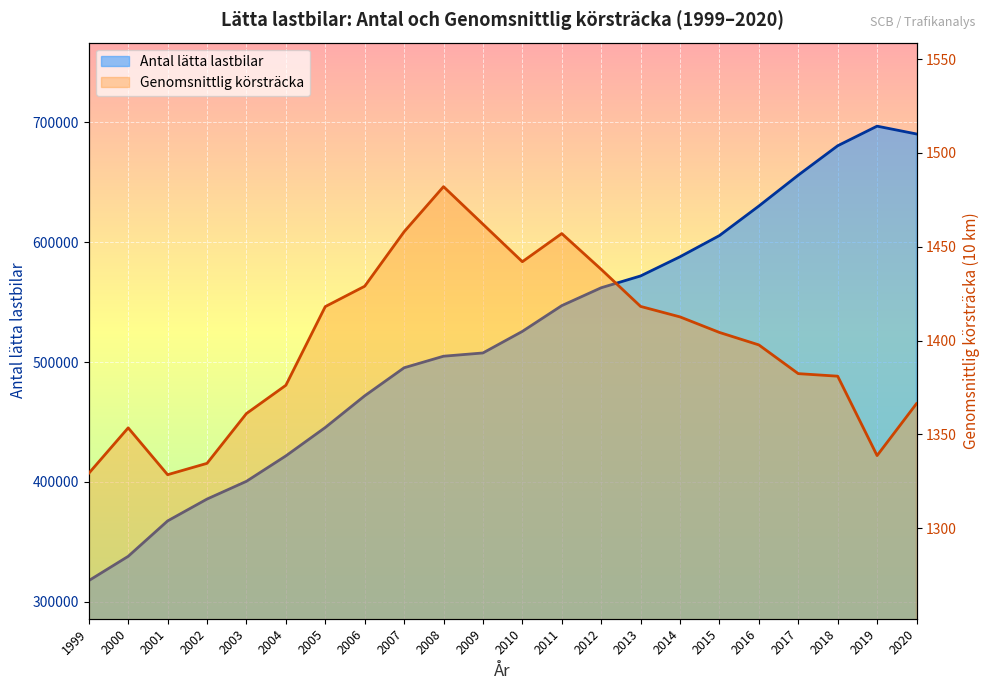

Reading left to right, extract all data points from this chart.

Antal lätta lastbilar: 1999=317665.0	2000=337939.0	2001=367472.0	2002=385708.0	2003=400511.0	2004=421708.0	2005=445394.0	2006=471809.0	2007=495214.0	2008=504850.0	2009=507566.0	2010=525547.0	2011=547033.0	2012=561948.0	2013=571800.0	2014=587802.0	2015=605470.0	2016=630096.0	2017=655881.0	2018=680384.0	2019=696742.0	2020=690216.0
Genomsnittlig körsträcka: 1999=1329.2	2000=1353.5	2001=1328.5	2002=1334.6	2003=1361.1	2004=1376.2	2005=1418.1	2006=1428.9	2007=1458.0	2008=1482.0	2009=1462.0	2010=1442.0	2011=1457.0	2012=1437.9	2013=1418.2	2014=1412.6	2015=1404.3	2016=1397.7	2017=1382.4	2018=1381.0	2019=1338.7	2020=1366.4